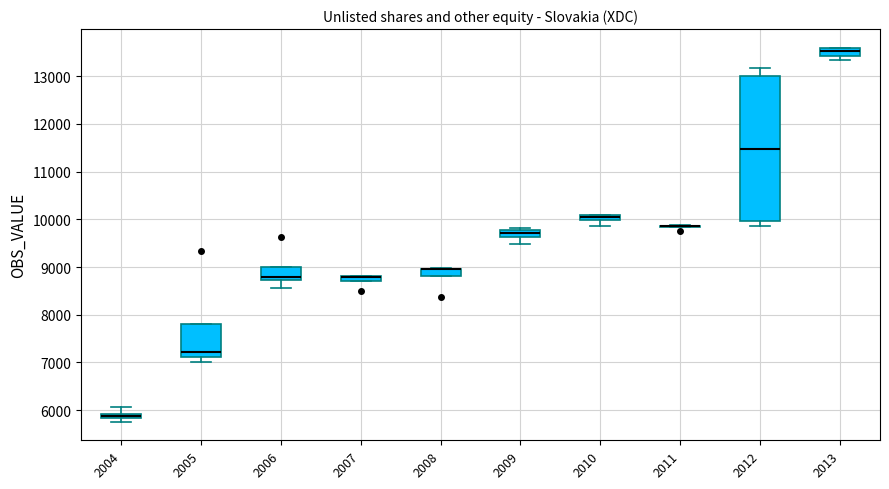

Which box is the tallest, from its lower edge to its upper edge?

2012